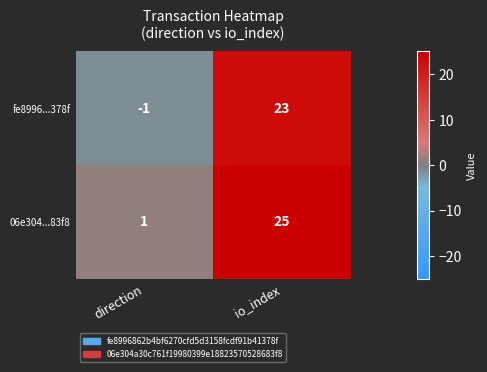

Is it true that 06e304...83f8 equals 1 at direction?

True